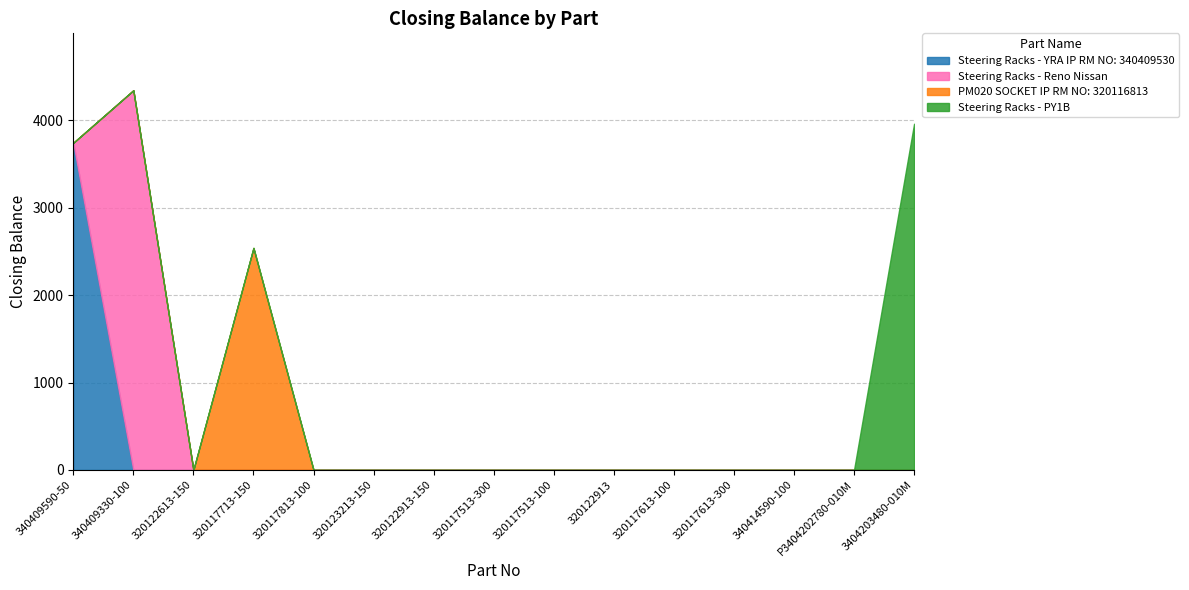

How many lines are shown in the chart?

4